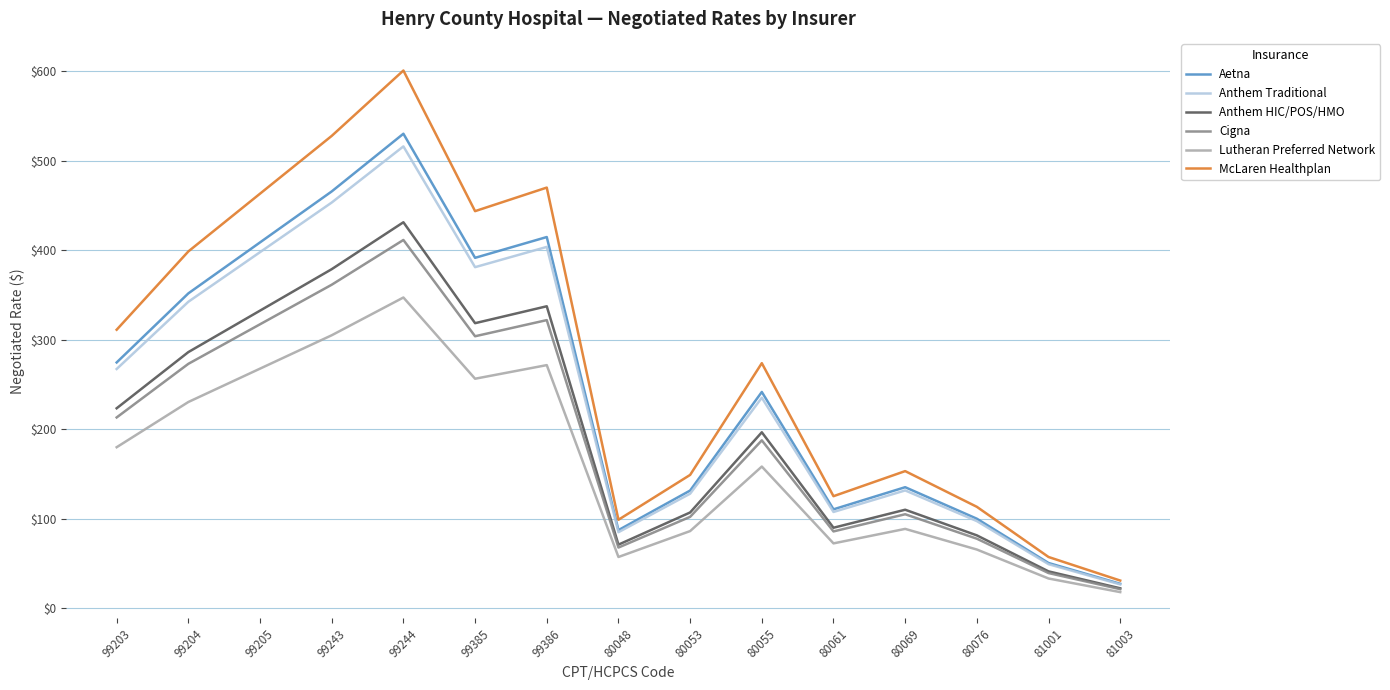

What is the minimum value for McLaren Healthplan?

30.6